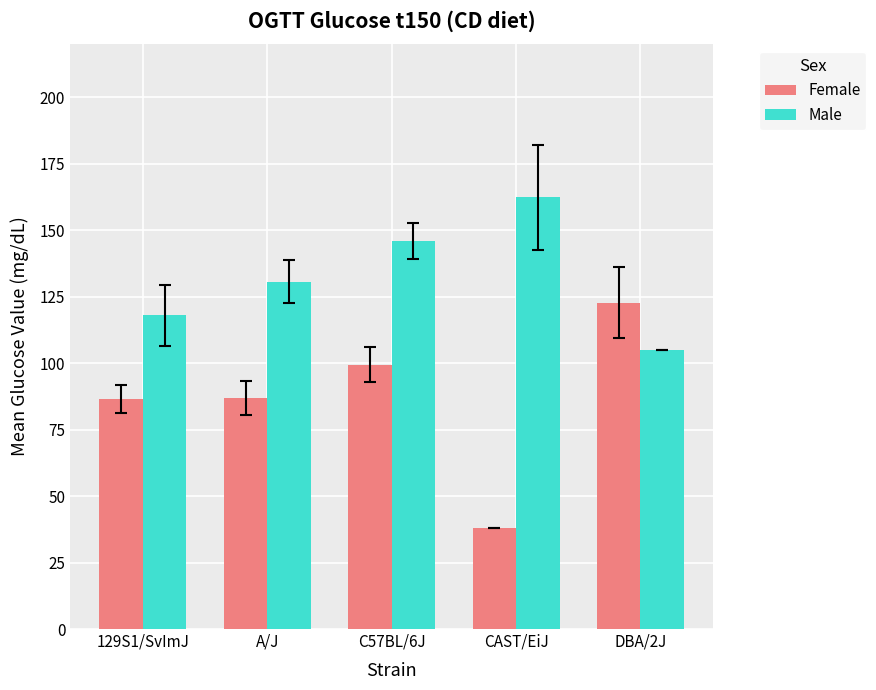

What is the smallest value displayed?

38.0